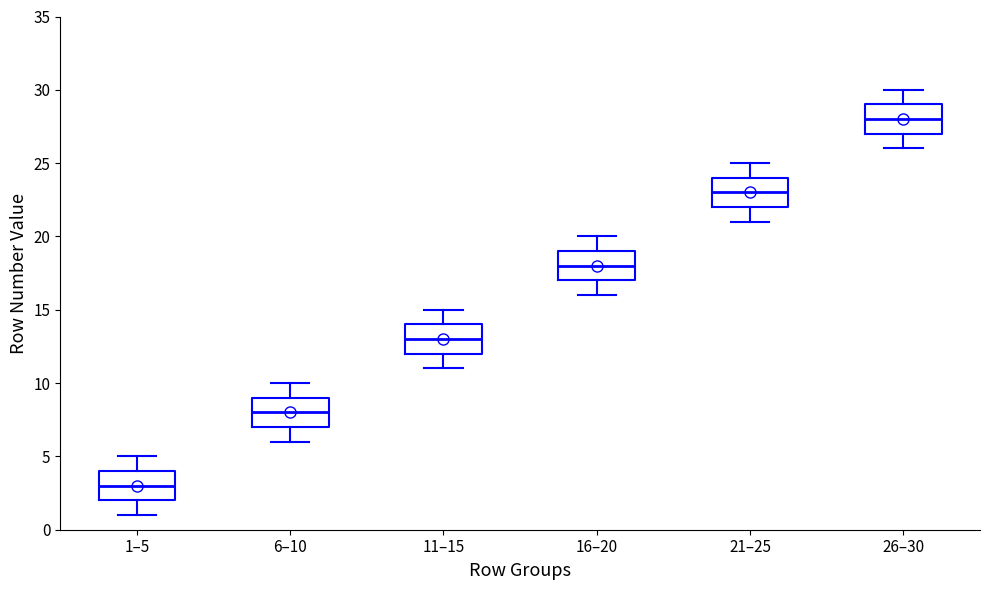

Reading left to right, read every box against the y-axis: the position of its median line, the range the box covers, and the ends of its whiskers. The values are not printed on the chart, so give them approximately, as read against the axis.

1–5: median 3, box 2 to 4, whiskers 1 to 5
6–10: median 8, box 7 to 9, whiskers 6 to 10
11–15: median 13, box 12 to 14, whiskers 11 to 15
16–20: median 18, box 17 to 19, whiskers 16 to 20
21–25: median 23, box 22 to 24, whiskers 21 to 25
26–30: median 28, box 27 to 29, whiskers 26 to 30